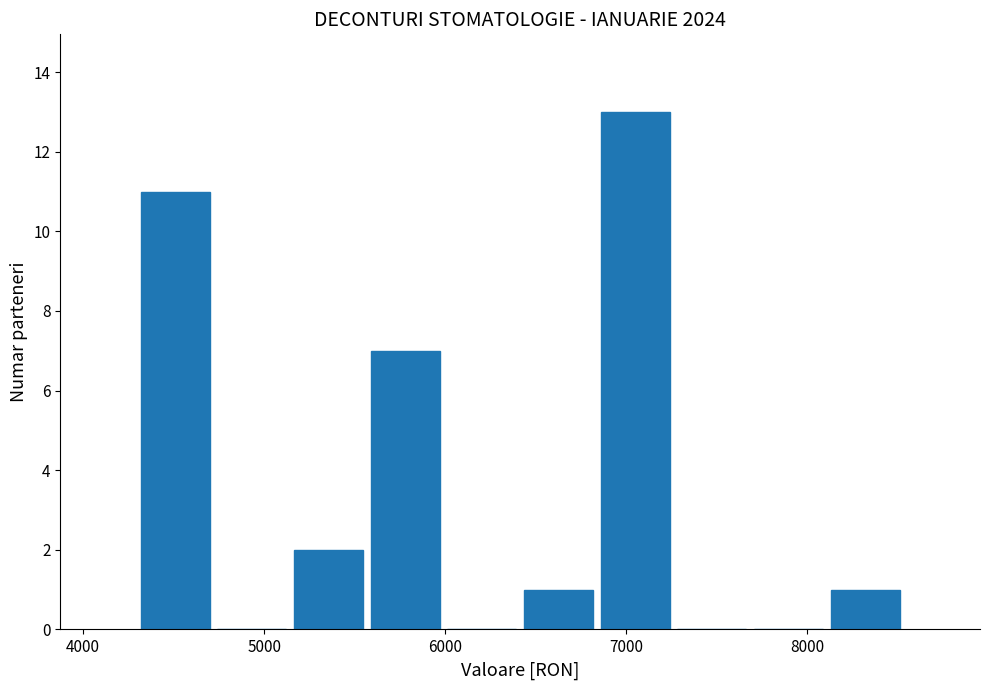

Over which range of the x-axis is the bar tallest?

6800 to 7300